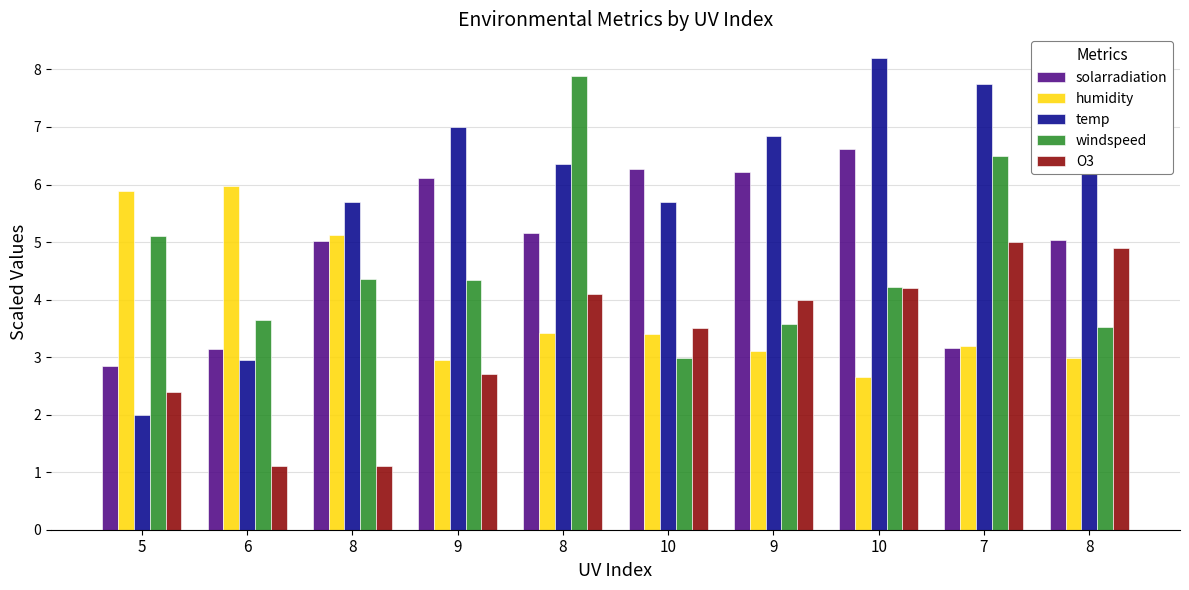

Rank the series by their maximum value, from highest to lowest.

temp, windspeed, solarradiation, humidity, O3